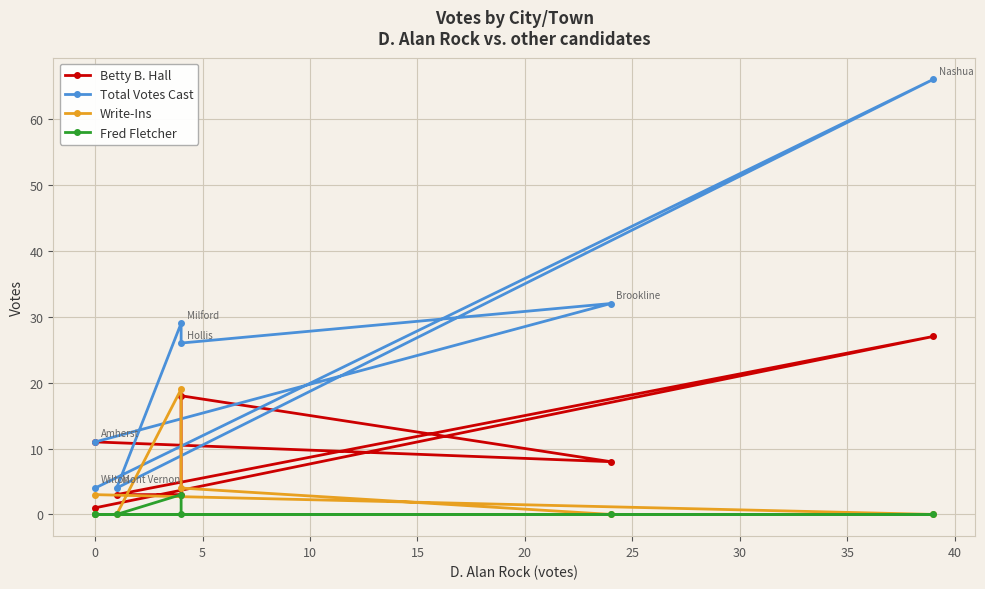

True or false: Fred Fletcher and Write-Ins cross at least once.

False